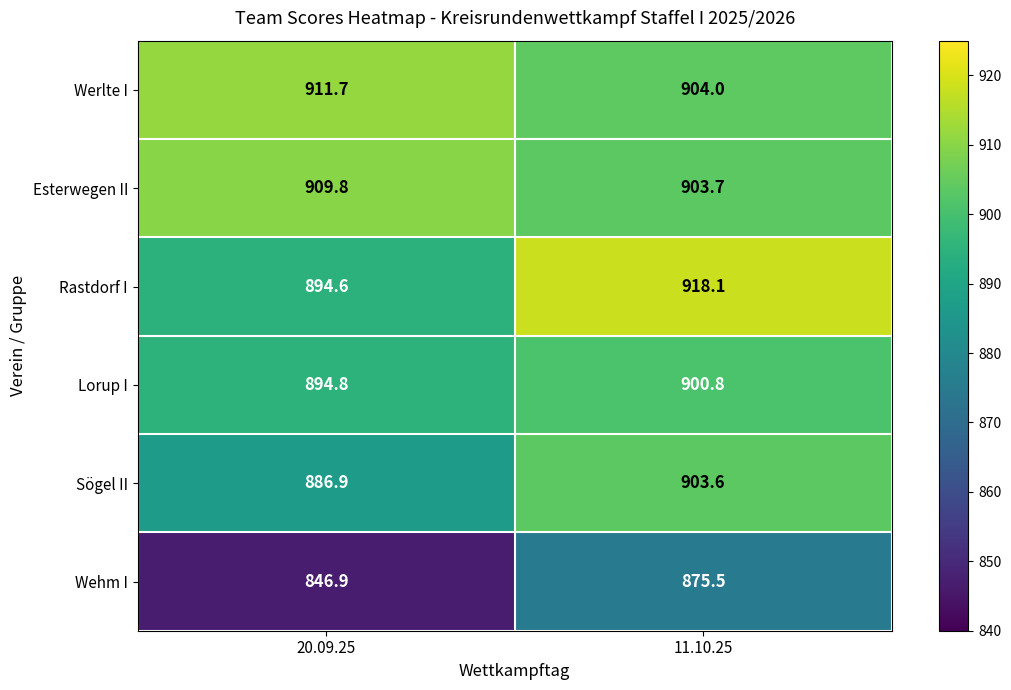

At which category does the chart reach its minimum across all series?

20.09.25